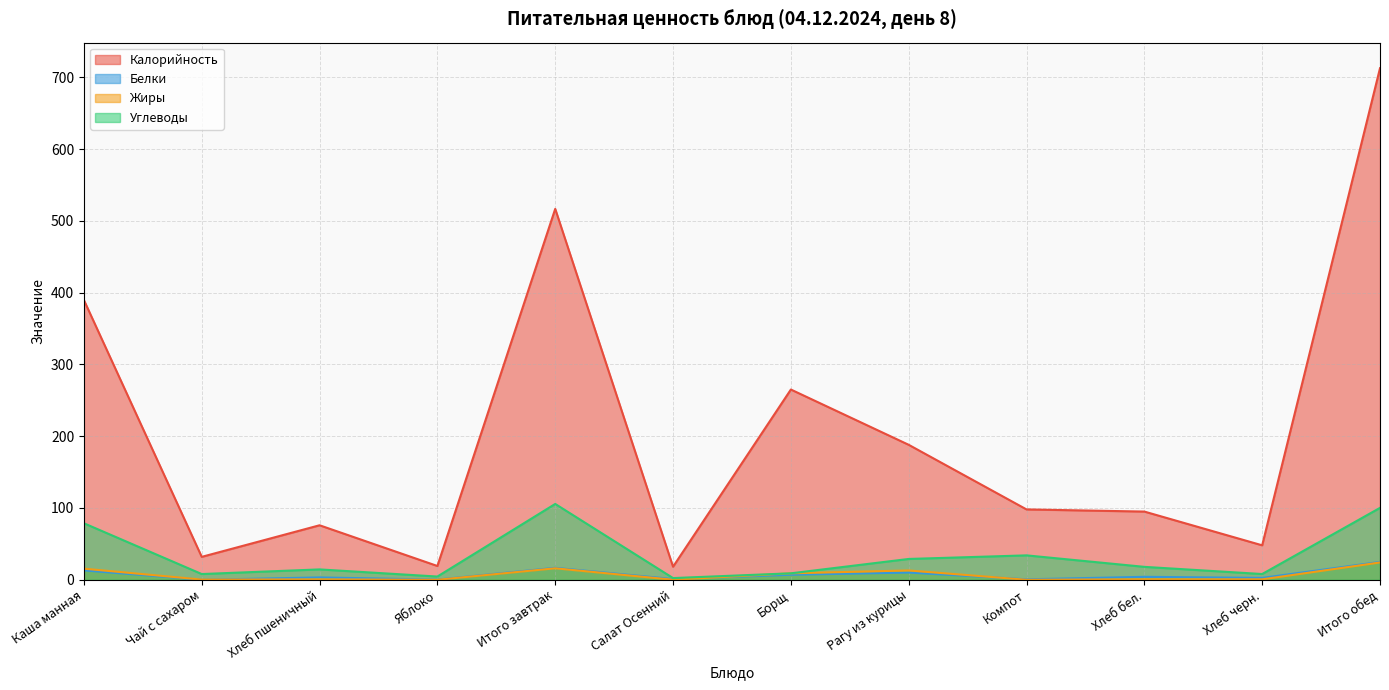

What is the label of the 10th point from the left?

Хлеб бел.